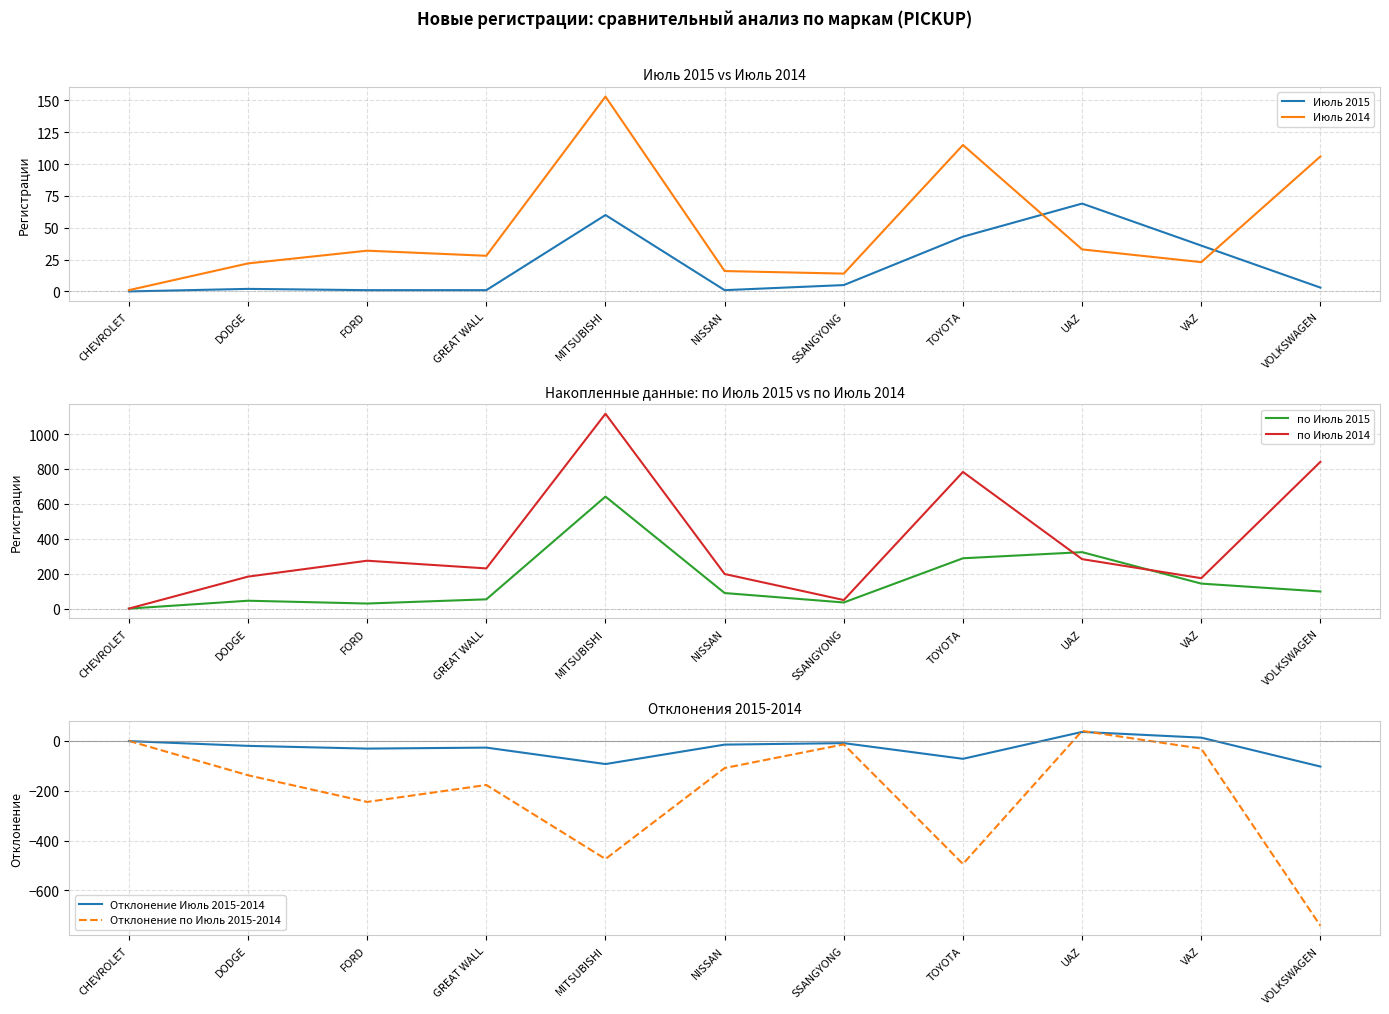

At which label does Отклонение Июль 2015-2014 first exceed -20?

CHEVROLET